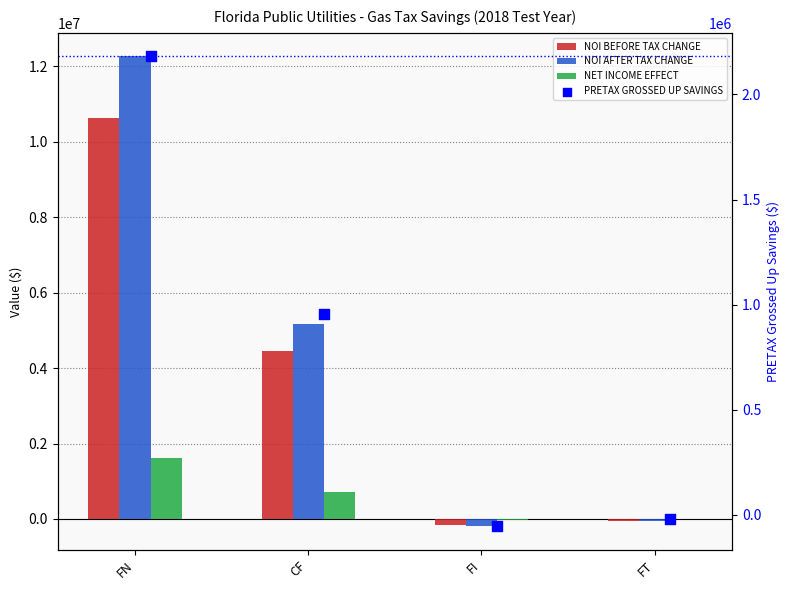

At which category is the sum across all series the highest?

FN